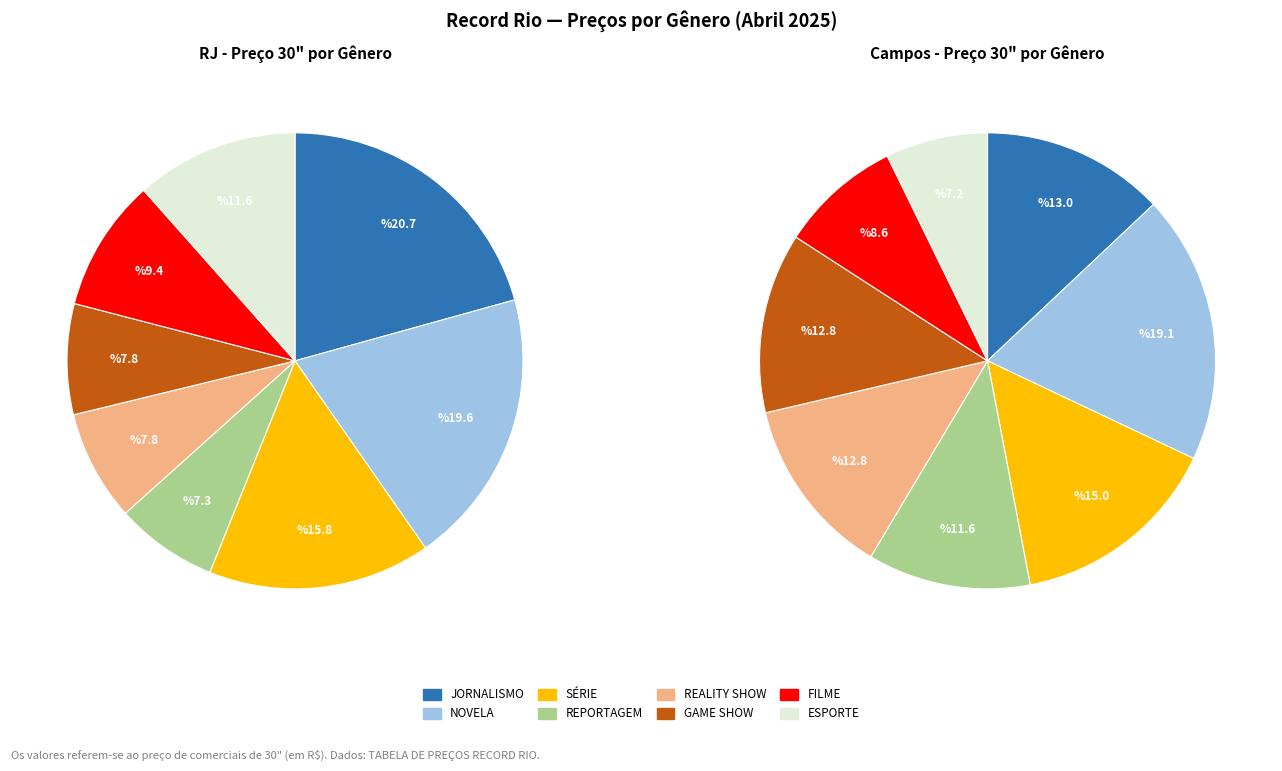

Which slice is the largest?

JORNALISMO